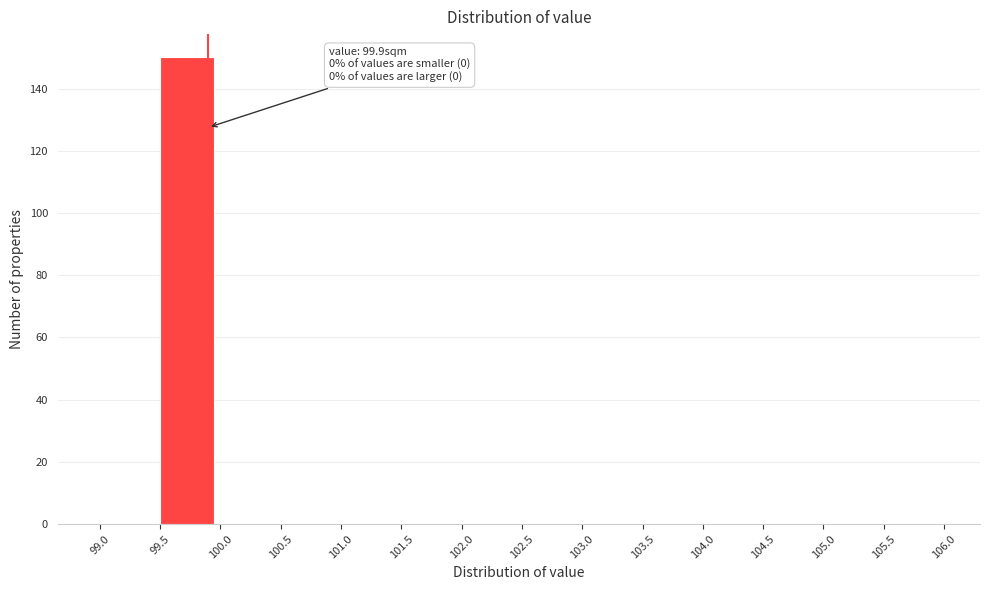

Over which range of the x-axis is the bar tallest?

99.5 to 100.0